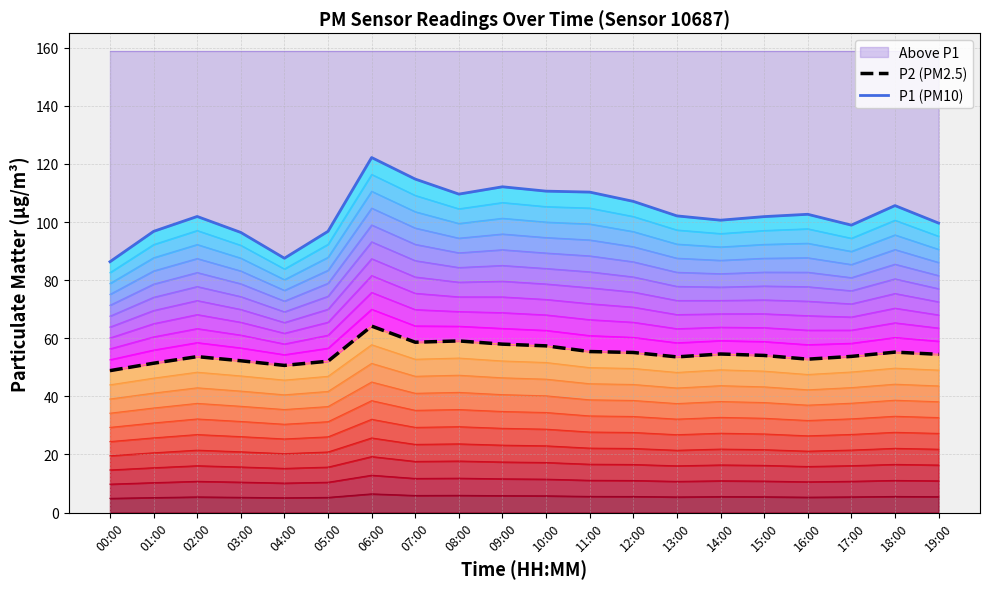

Reading left to right, extract all data points from this chart.

P2 (PM2.5): 48.9	51.4	53.7	52.2	50.6	52.1	64.2	58.6	59.1	58.0	57.4	55.4	55.1	53.6	54.6	54.1	52.8	53.8	55.2	54.5
P1 (PM10): 86.3	96.8	101.9	96.4	87.5	96.8	122.2	114.8	109.6	112.2	110.7	110.3	107.1	102.1	100.7	101.9	102.7	99.0	105.7	99.7